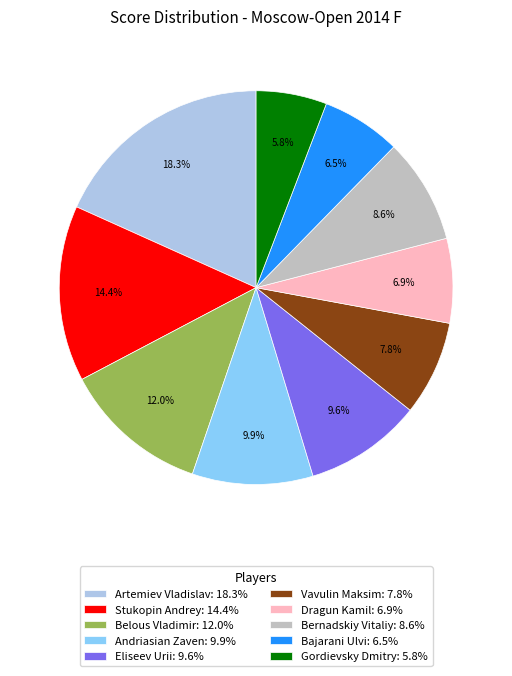

Does Gordievsky Dmitry account for over 50% of the chart?

No